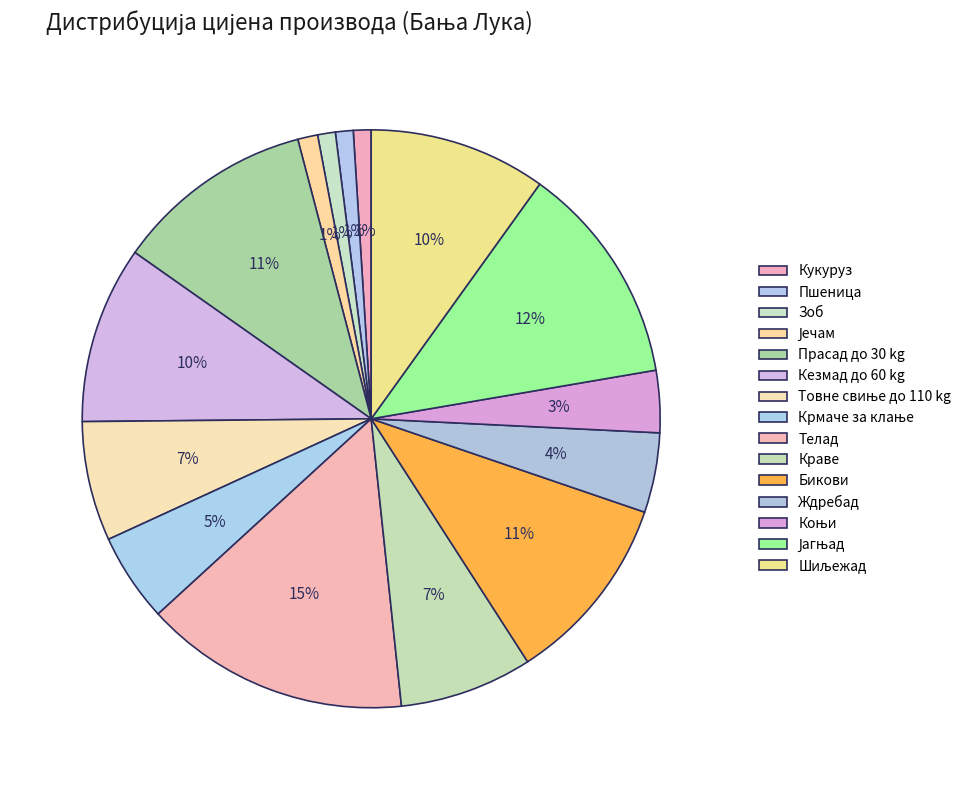

Which category has the biggest portion of the pie?

Телад